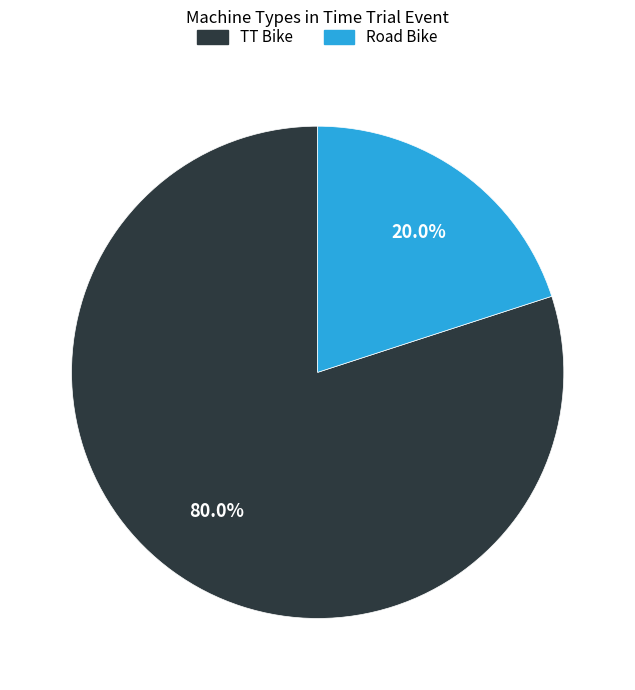

To the nearest percent, what percentage of the pie is TT Bike?

80%